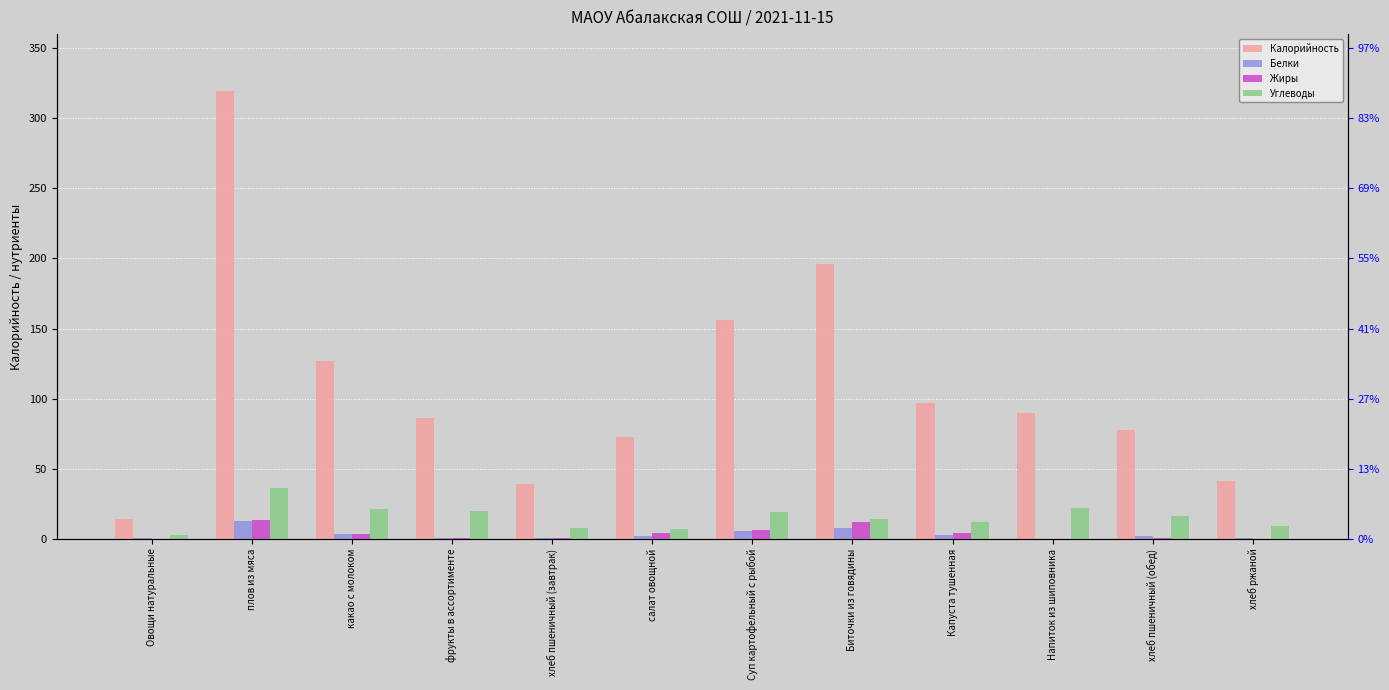

Which has a higher value, Биточки из говядины or Капуста тушенная?

Биточки из говядины